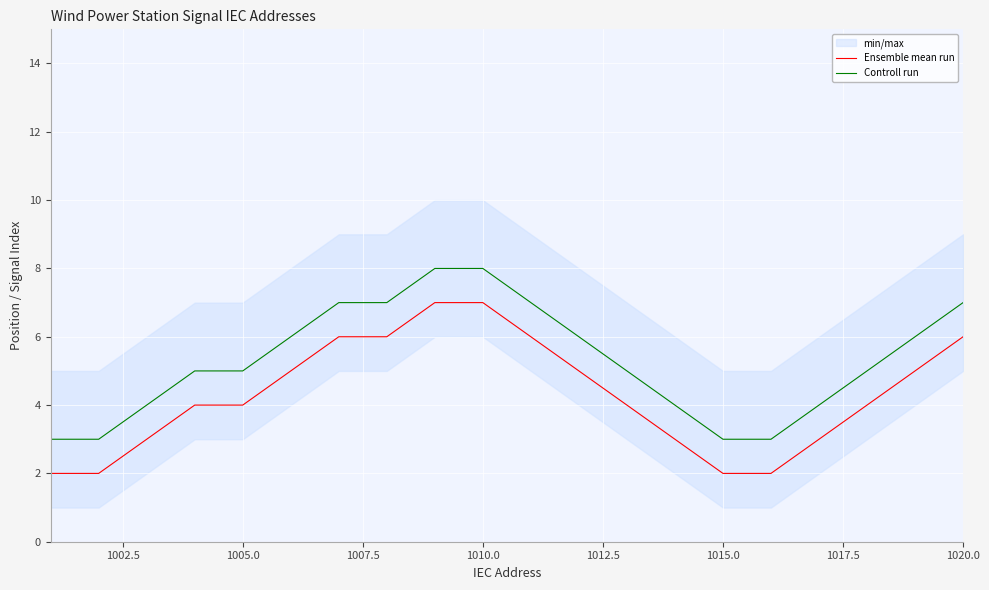

True or false: Controll run and Ensemble mean run intersect in this chart.

False